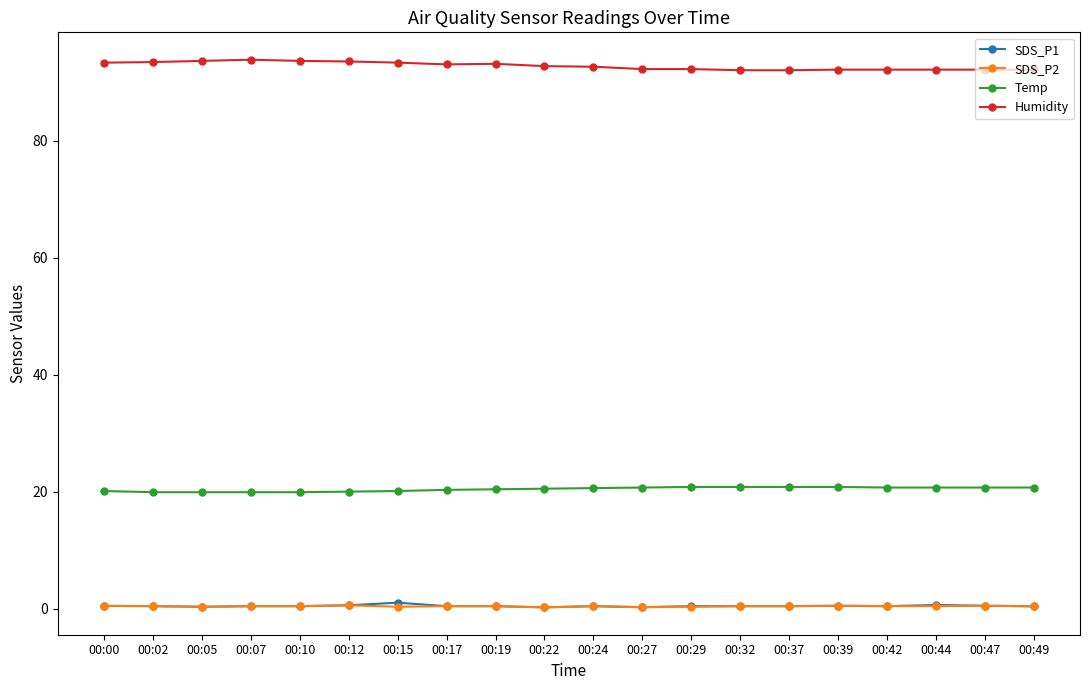

The Humidity series shows 43.1 at 00:22. True or false?

False